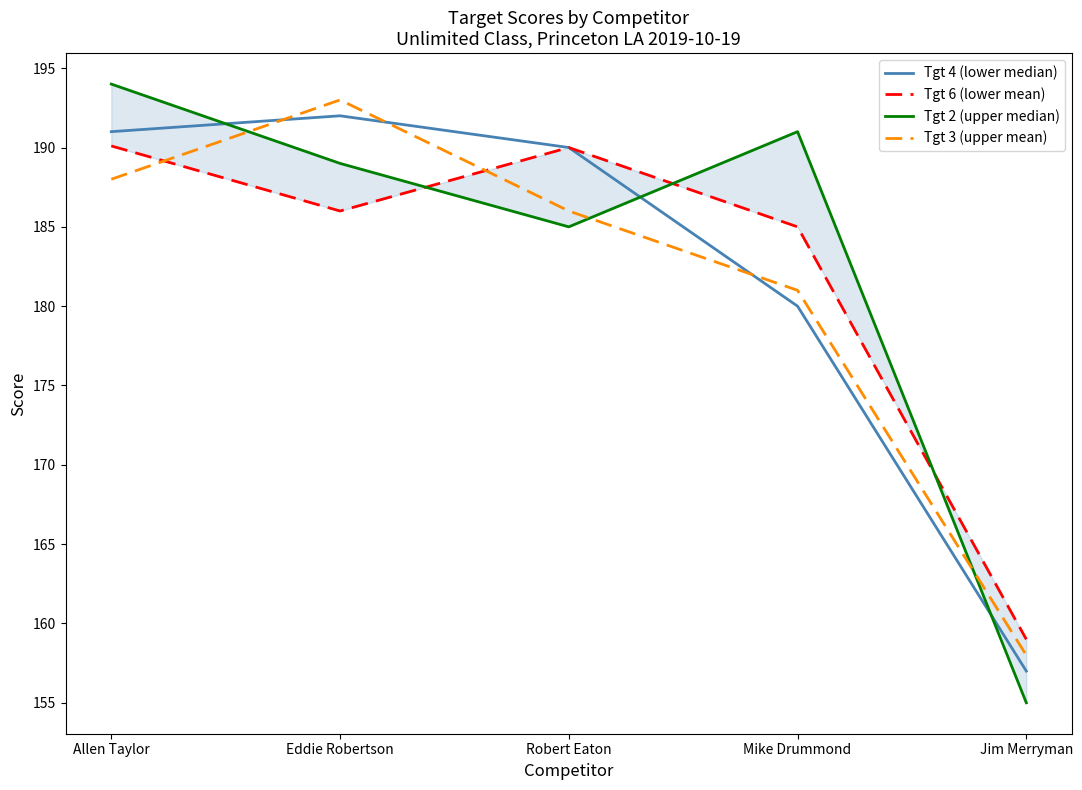

Where do Tgt 2 (upper median) and Tgt 3 (upper mean) first cross each other?

Allen Taylor and Eddie Robertson